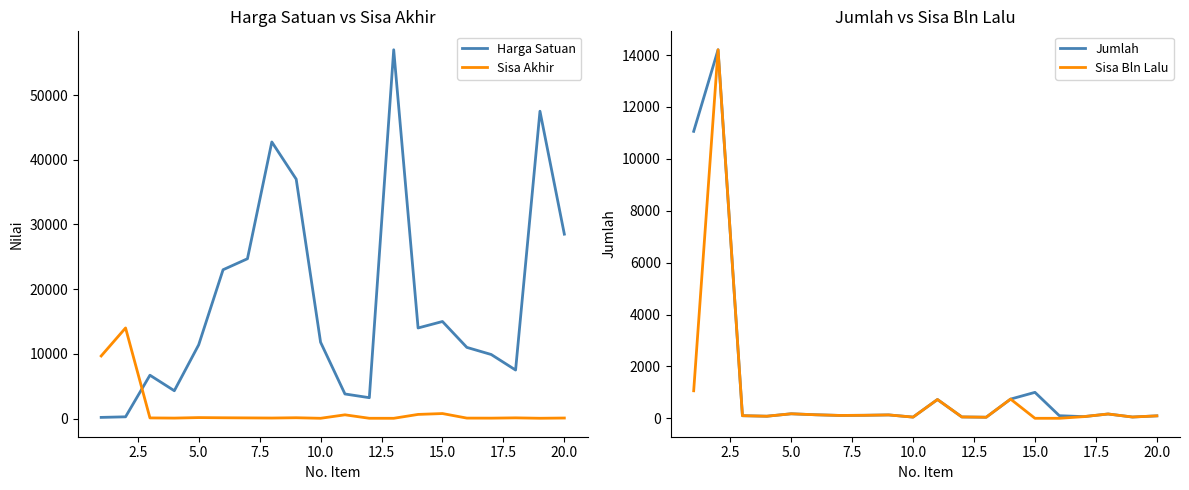

At how many categories does at least one series exceed 28735?

4